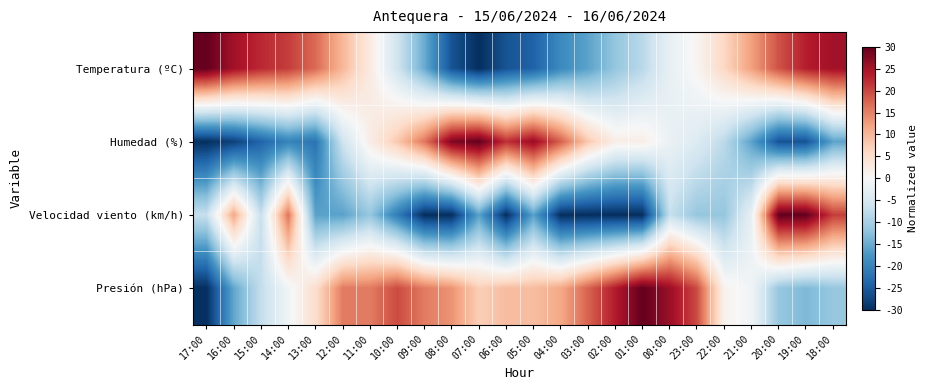

Reading left to right, list all the values displayed in this chart.

Temperatura (ºC): 17:00=30.0	16:00=25.2	15:00=22.5	14:00=20.8	13:00=17.0	12:00=9.9	11:00=2.7	10:00=-5.8	09:00=-15.0	08:00=-25.9	07:00=-30.0	06:00=-25.9	05:00=-24.2	04:00=-19.1	03:00=-16.0	02:00=-11.6	01:00=-8.2	00:00=-2.4	23:00=0.7	22:00=6.1	21:00=12.3	20:00=19.1	19:00=23.5	18:00=25.2
Humedad (%): 17:00=-30.0	16:00=-28.0	15:00=-24.0	14:00=-20.0	13:00=-22.0	12:00=-6.0	11:00=2.0	10:00=8.0	09:00=16.0	08:00=28.0	07:00=30.0	06:00=22.0	05:00=26.0	04:00=18.0	03:00=8.0	02:00=2.0	01:00=2.0	00:00=-2.0	23:00=-4.0	22:00=-8.0	21:00=-16.0	20:00=-26.0	19:00=-26.0	18:00=-16.0
Velocidad viento (km/h): 17:00=-6.9	16:00=11.5	15:00=-6.9	14:00=16.2	13:00=-16.2	12:00=-16.2	11:00=-11.5	10:00=-20.8	09:00=-30.0	08:00=-30.0	07:00=-16.2	06:00=-30.0	05:00=-16.2	04:00=-30.0	03:00=-30.0	02:00=-30.0	01:00=-30.0	00:00=-6.9	23:00=-11.5	22:00=-11.5	21:00=-2.3	20:00=30.0	19:00=30.0	18:00=20.8
Presión (hPa): 17:00=-30.0	16:00=-15.5	15:00=-7.2	14:00=-1.0	13:00=5.2	12:00=15.5	11:00=15.5	10:00=19.7	09:00=15.5	08:00=13.4	07:00=7.2	06:00=9.3	05:00=9.3	04:00=11.4	03:00=17.6	02:00=23.8	01:00=30.0	00:00=25.9	23:00=19.7	22:00=1.0	21:00=-1.0	20:00=-11.4	19:00=-13.4	18:00=-11.4